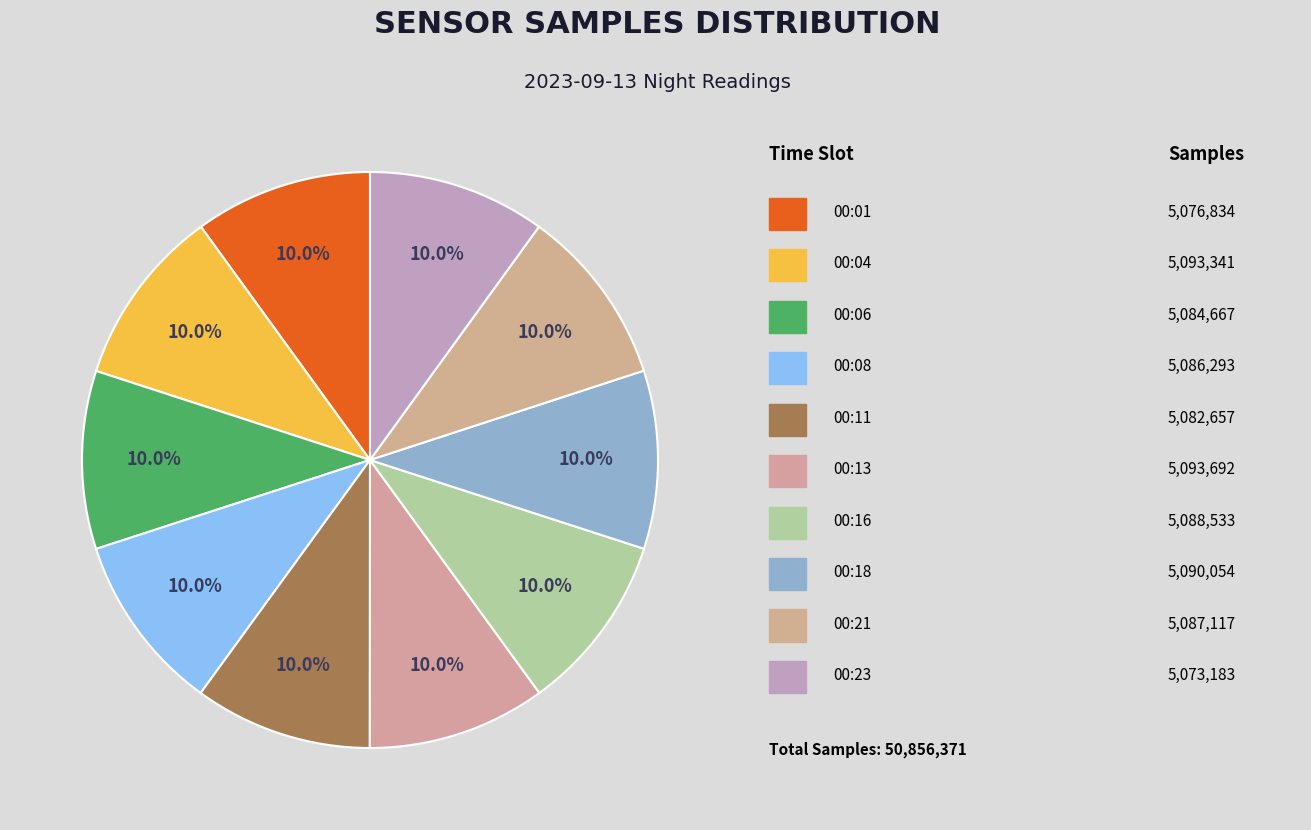

Count the number of slices in the pie.

10